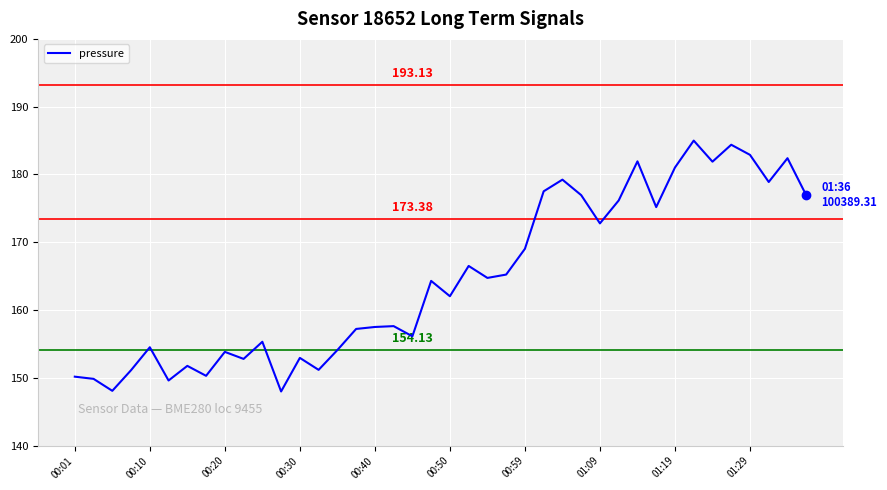

What is the difference between the maximum and minimum values?

37.0